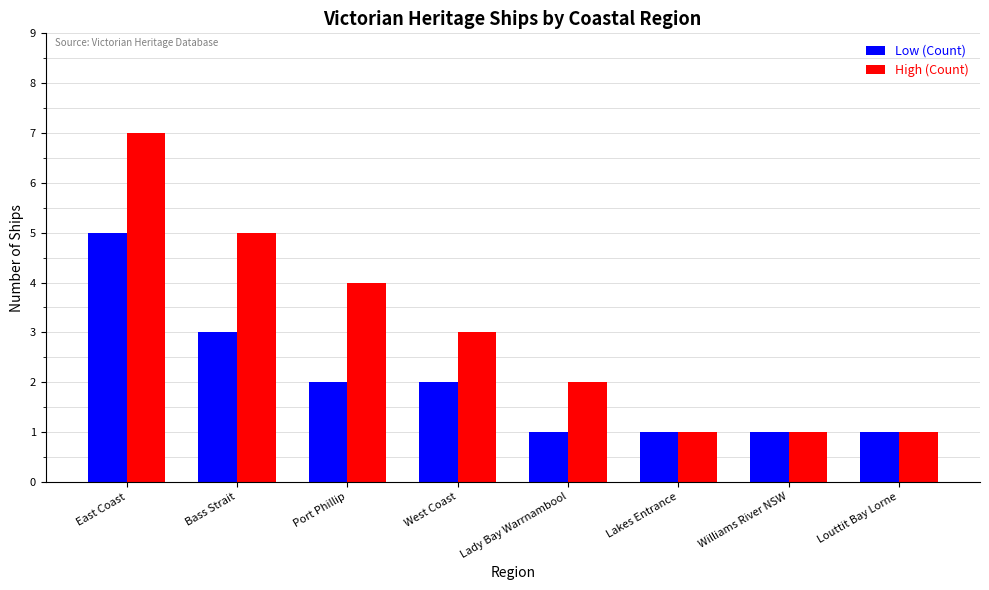

Which series has the largest total across all categories?

High (Count)